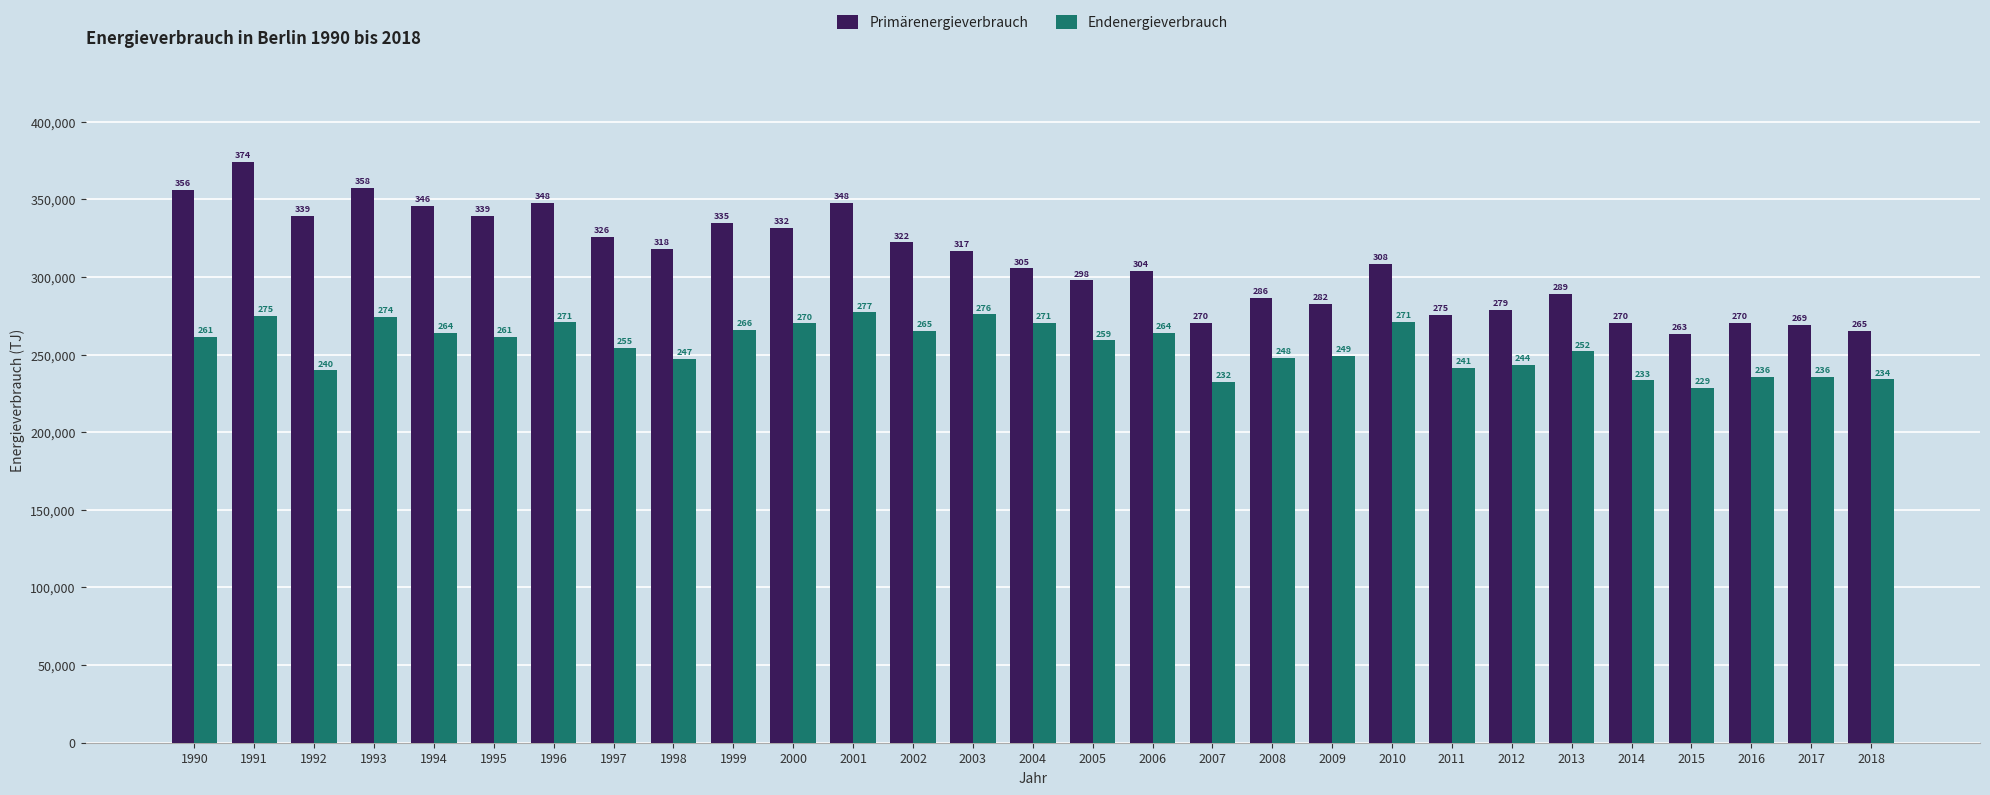

What are all the series names shown in the legend?

Primärenergieverbrauch, Endenergieverbrauch